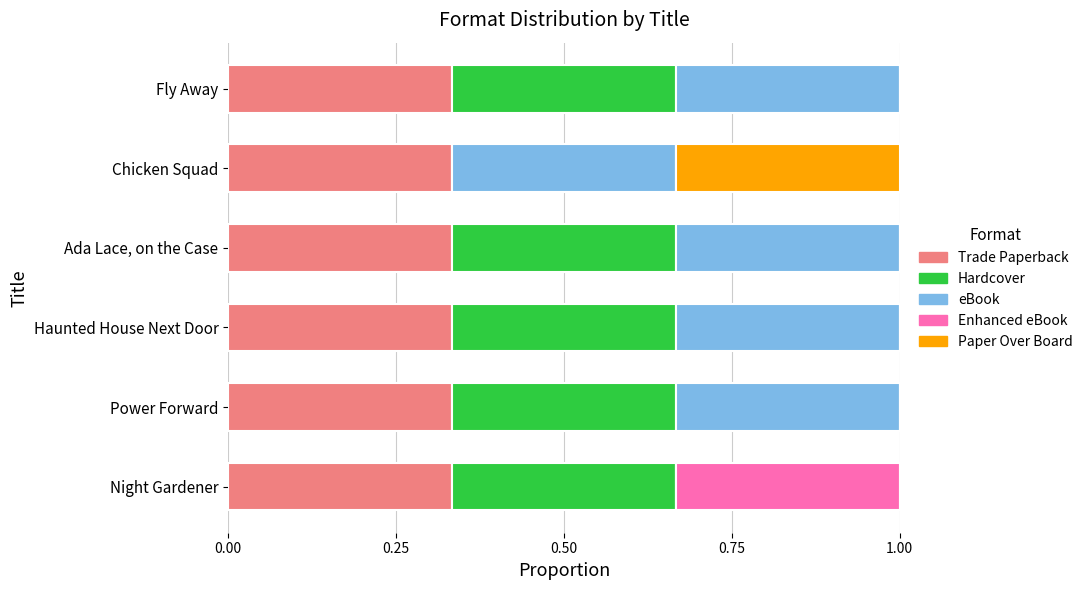

Count the number of categories in the chart.

6